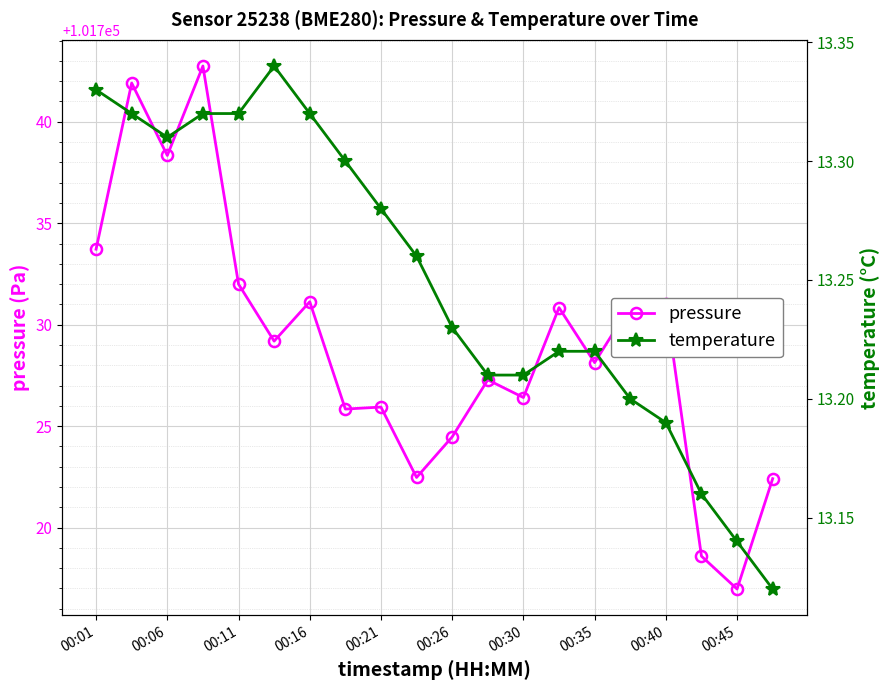

Where is the first local minimum for pressure?

00:06